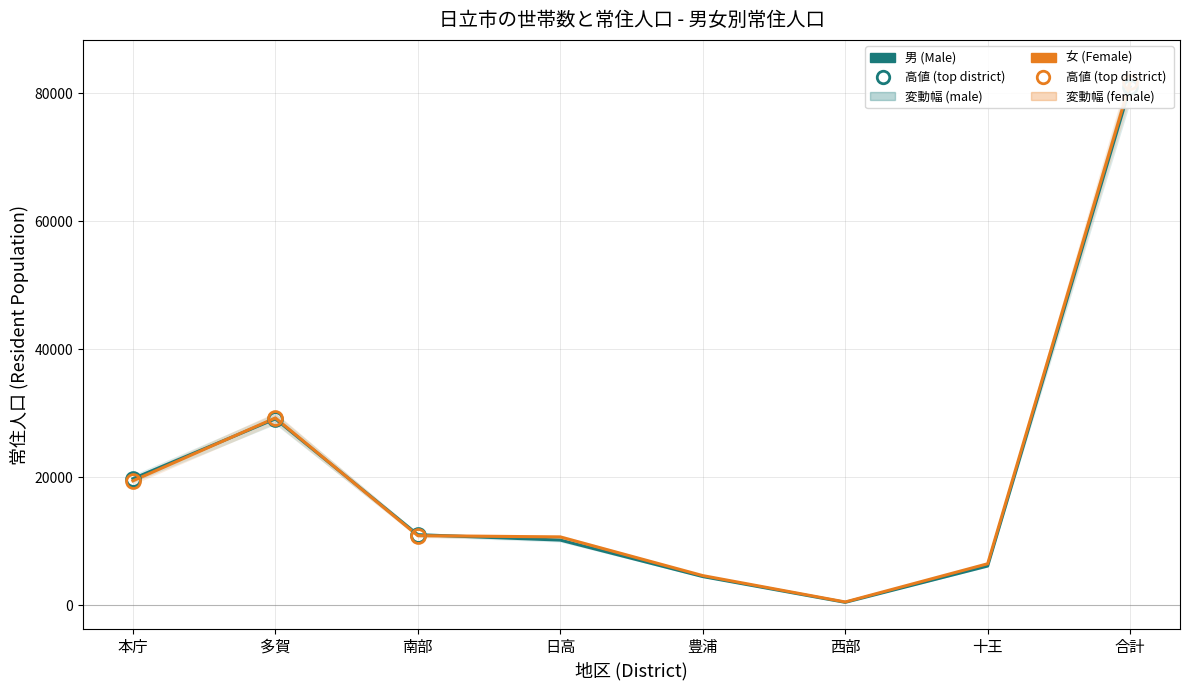

The 女 (Female) series shows 10849 at 南部. True or false?

True